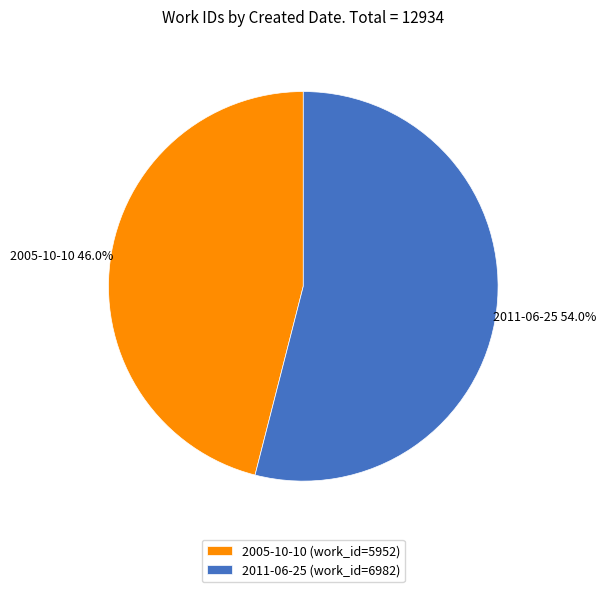

What is the largest slice in the pie chart?

2011-06-25